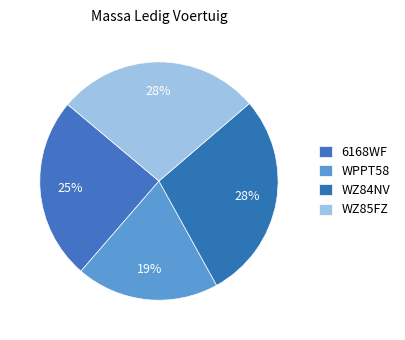

What percentage is the 6168WF slice, to the nearest percent?

25%